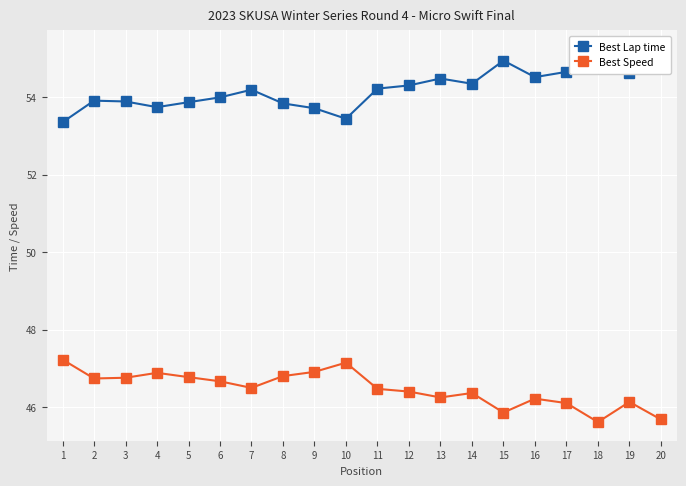

How many interior local valleys does the Best Lap time series have?

5